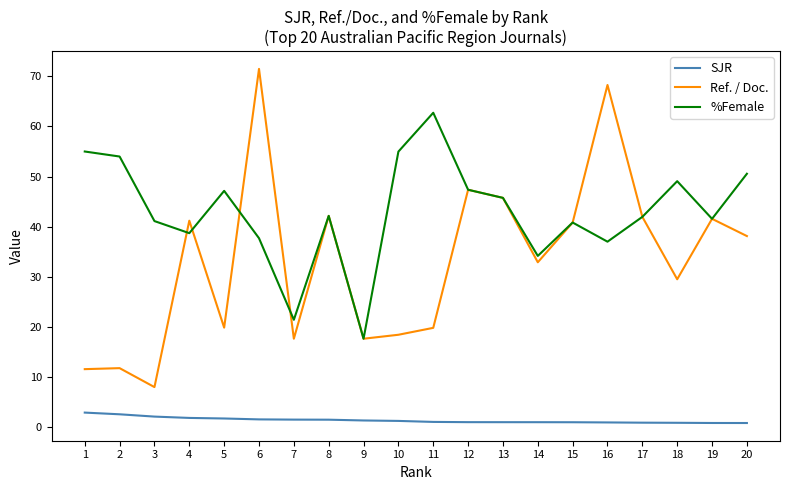

Where do Ref. / Doc. and %Female first cross each other?

3 and 4